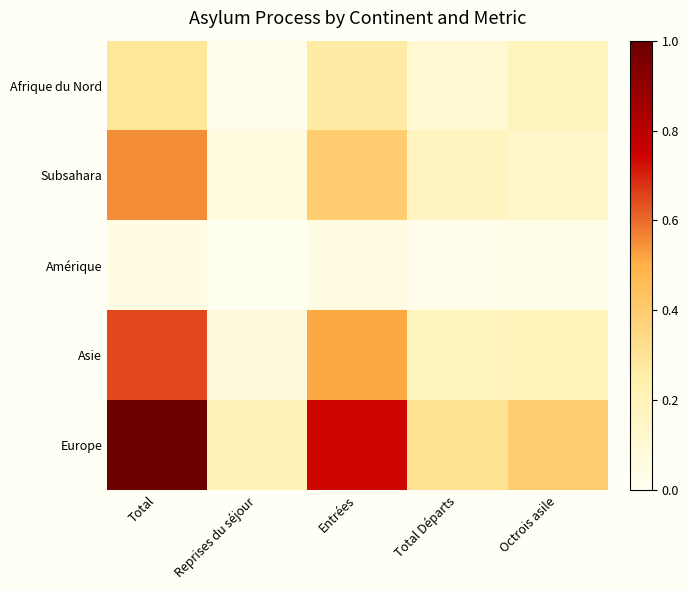

Which series has the largest total across all categories?

Europe